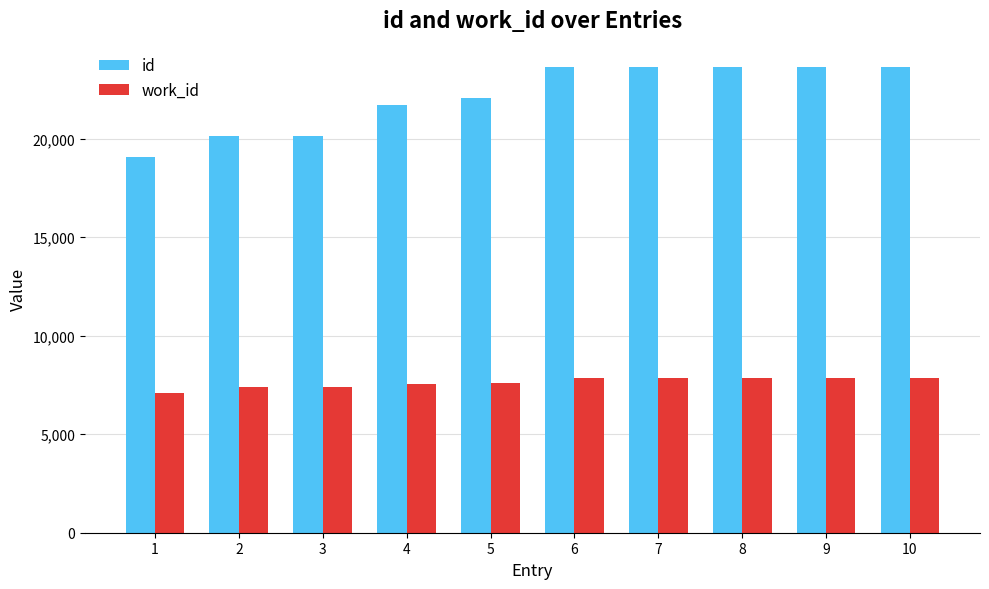

What is the approximate value of id at 8, to the nearest 10?

23630